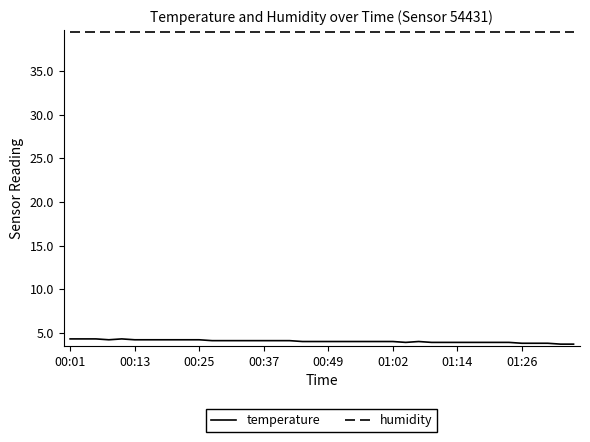

True or false: temperature and humidity intersect in this chart.

False